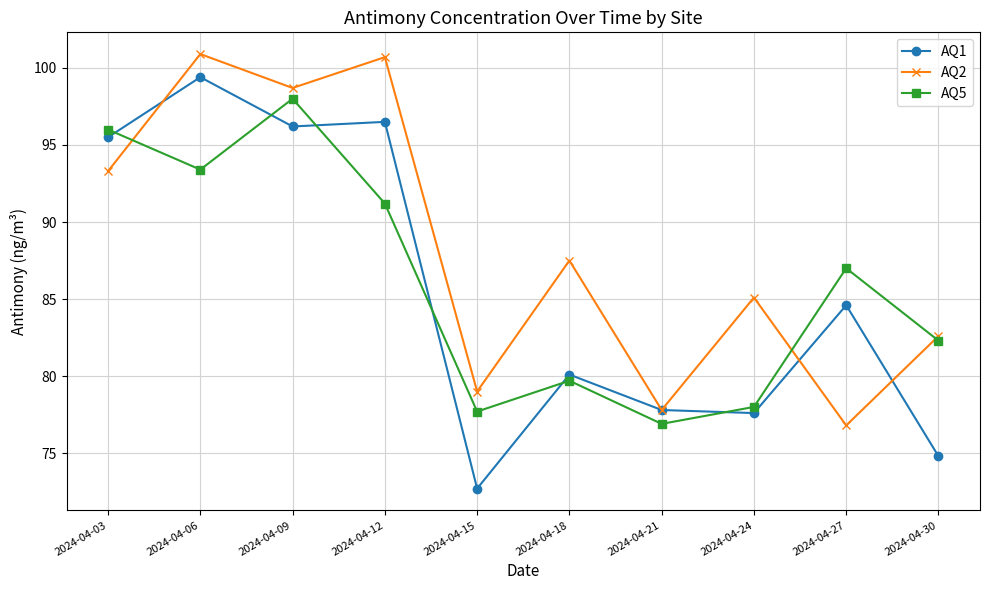

The value of AQ5 at 2024-04-06 is 52.0. True or false?

False